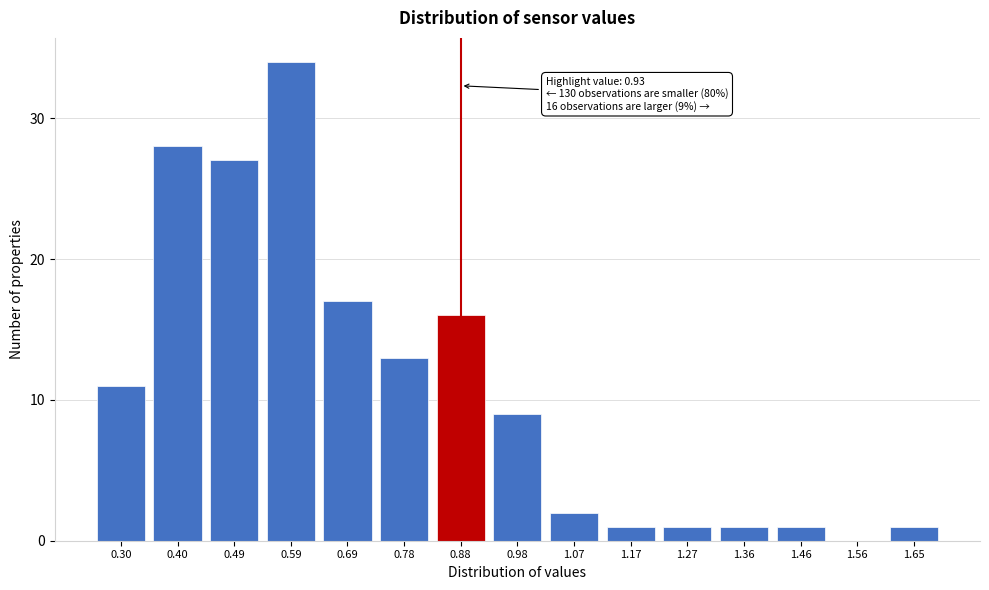

Reading left to right, extract all data points from this chart.

0.30=11	0.40=28	0.49=27	0.59=34	0.69=17	0.78=13	0.88=16	0.98=9	1.07=2	1.17=1	1.27=1	1.36=1	1.46=1	1.56=0	1.65=1